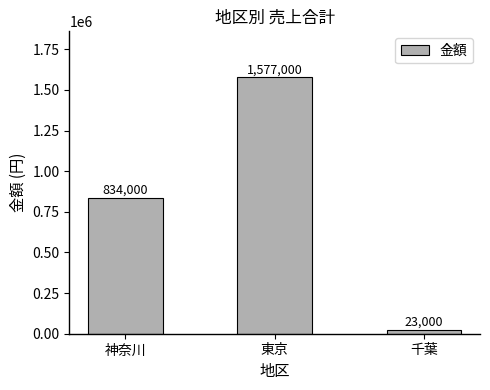

At which category does the chart reach its minimum across all series?

千葉